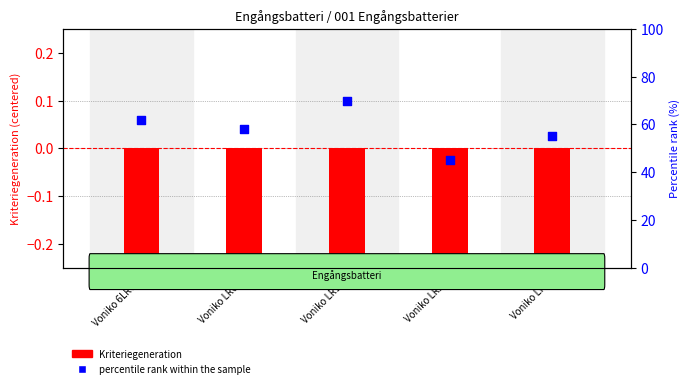

Is the value of percentile rank within the sample at Voniko LR20 greater than the value of Kriteriegeneration at Voniko LR14?

Yes